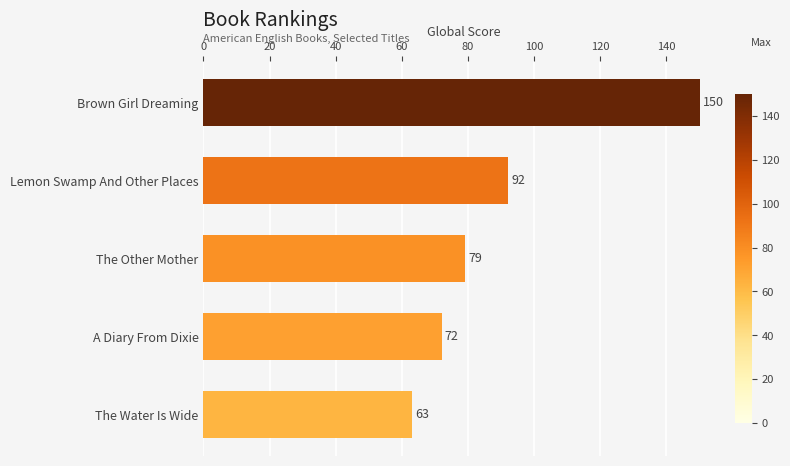

List the labels in order of value, smallest first.

The Water Is Wide, A Diary From Dixie, The Other Mother, Lemon Swamp And Other Places, Brown Girl Dreaming